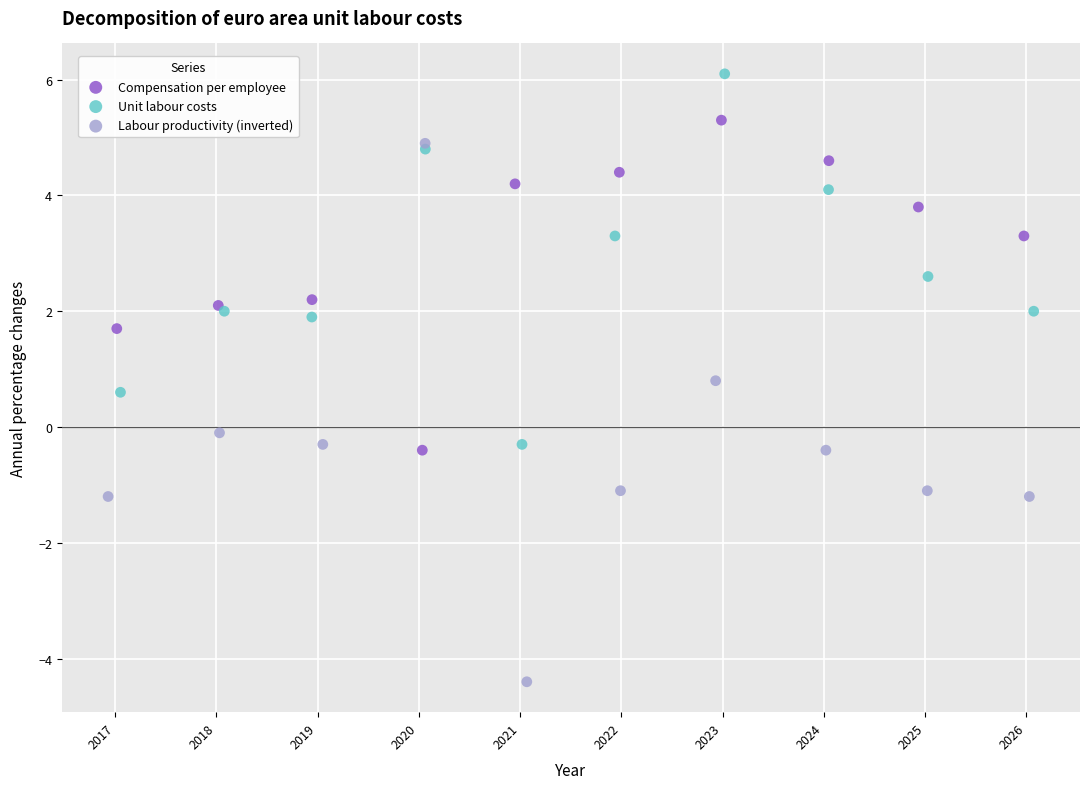

What are all the series names shown in the legend?

Compensation per employee, Unit labour costs, Labour productivity (inverted)